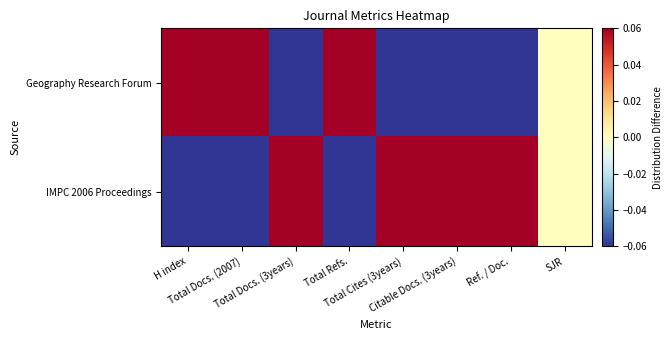

At which category is the sum across all series the highest?

H index